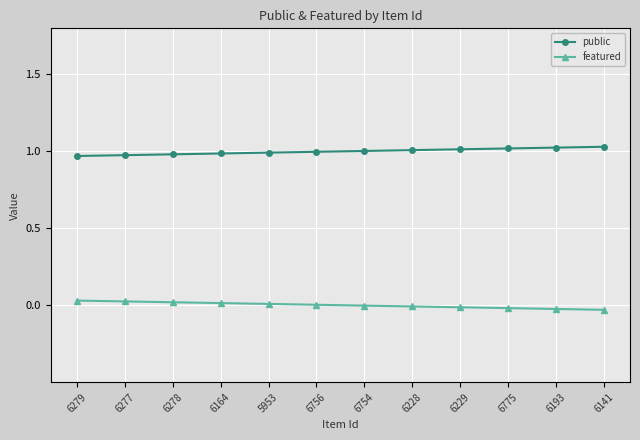

How many lines are shown in the chart?

2